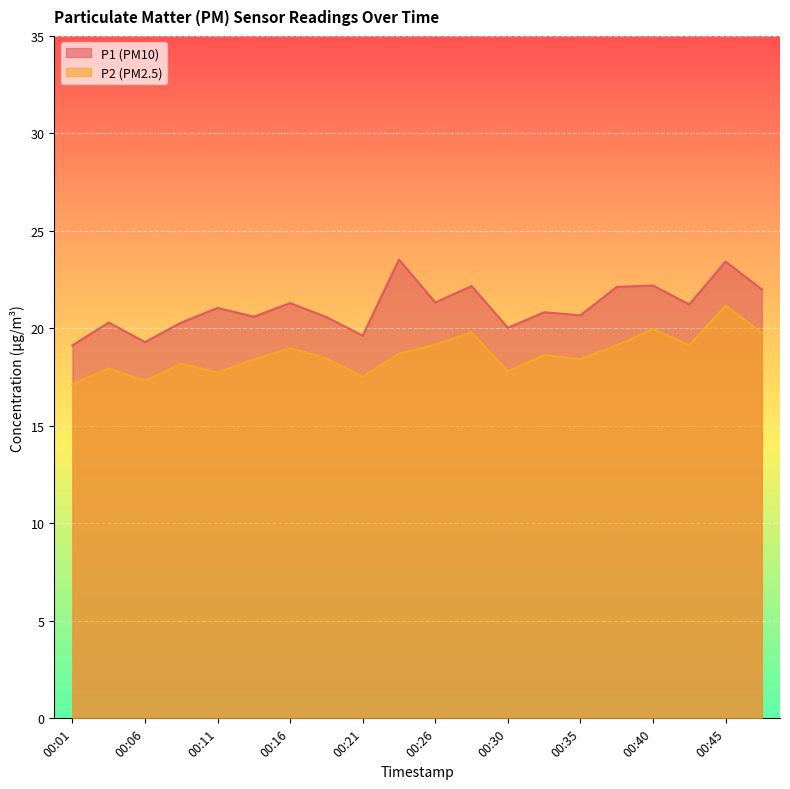

What is the maximum value for P2?

21.2